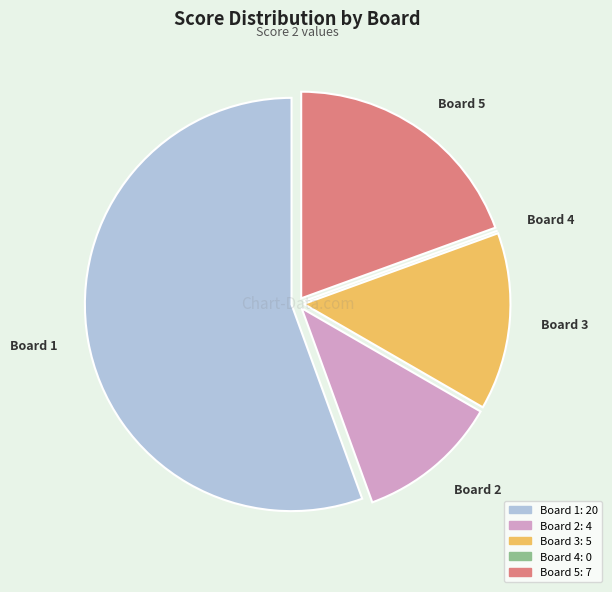

The Board 2 slice represents 21% of the pie. True or false?

False